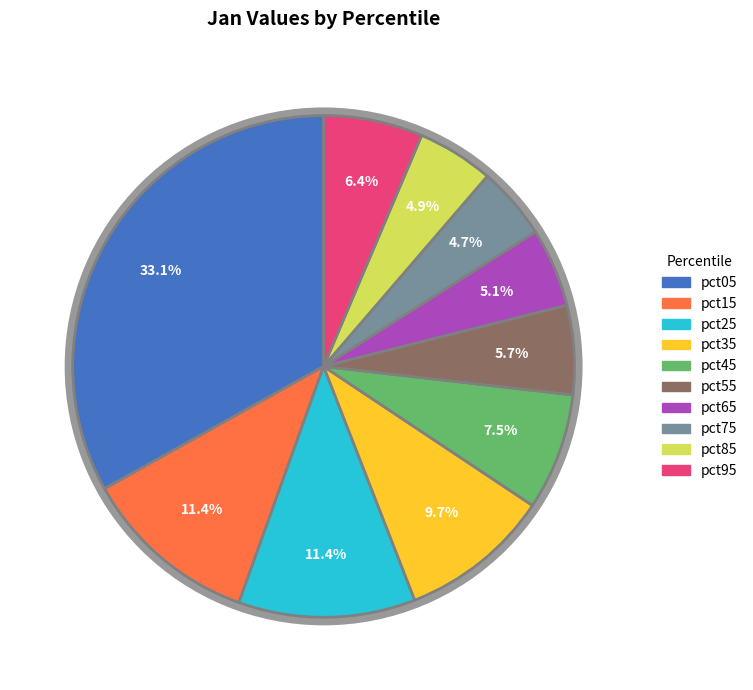

The pct05 slice represents 33% of the pie. True or false?

True